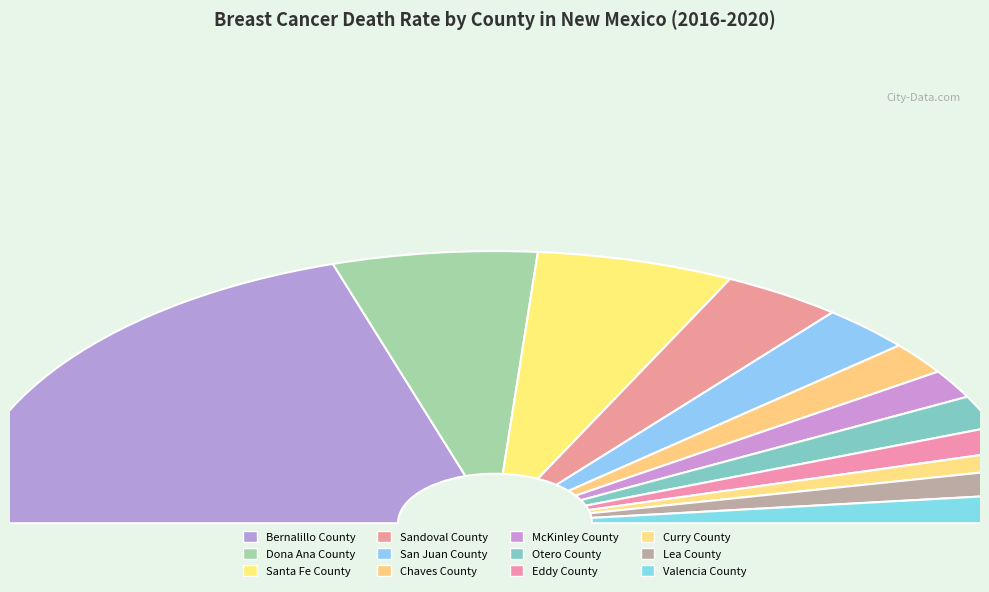

What is the change in value from San Juan County to Otero County?

-4